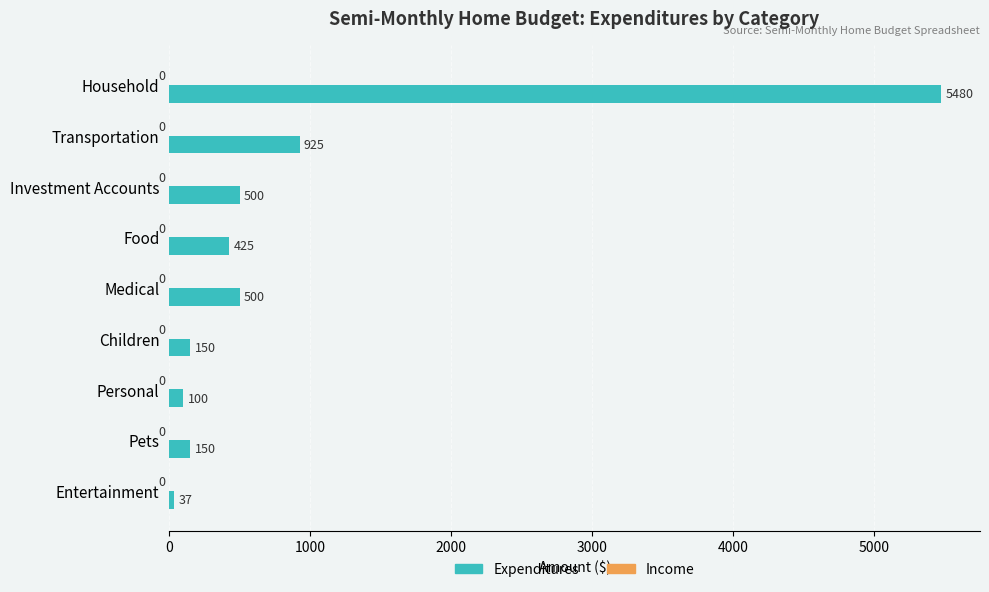

What is the ratio of the value at Transportation to the value at Food?

2.2